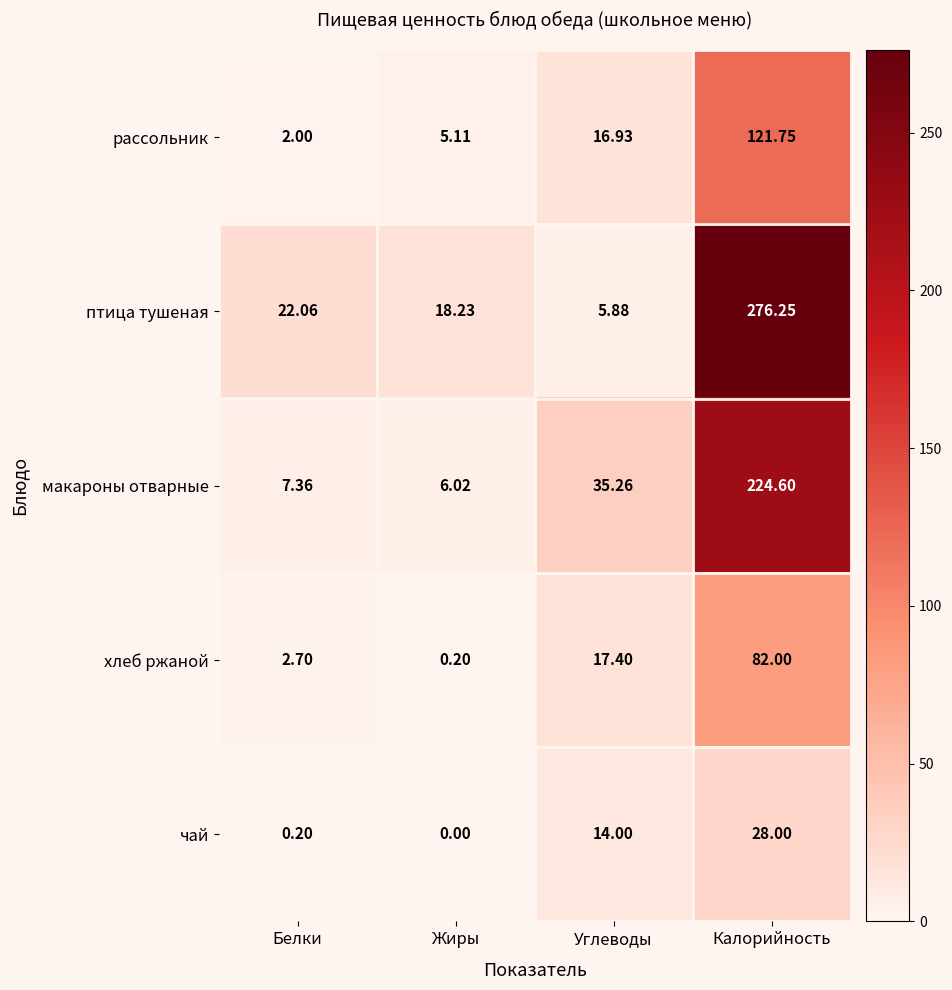

Rank the series by their average value, from highest to lowest.

птица тушеная, макароны отварные, рассольник, хлеб ржаной, чай